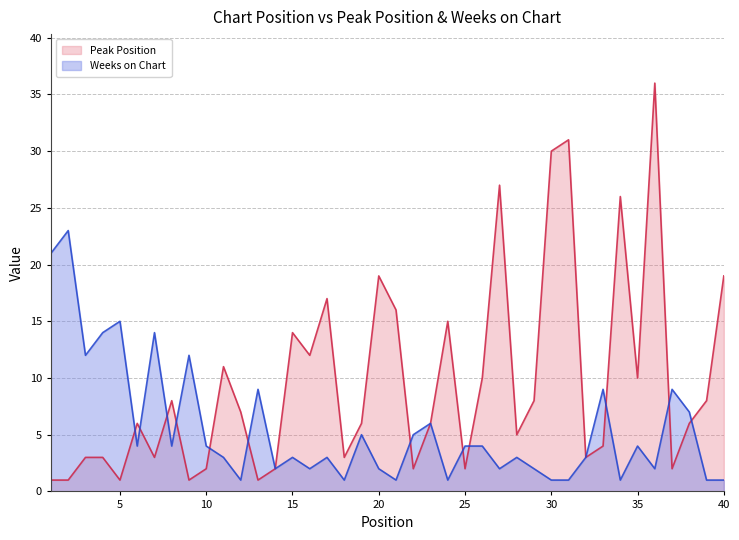

At how many categories does at least one series exceed 32?

1